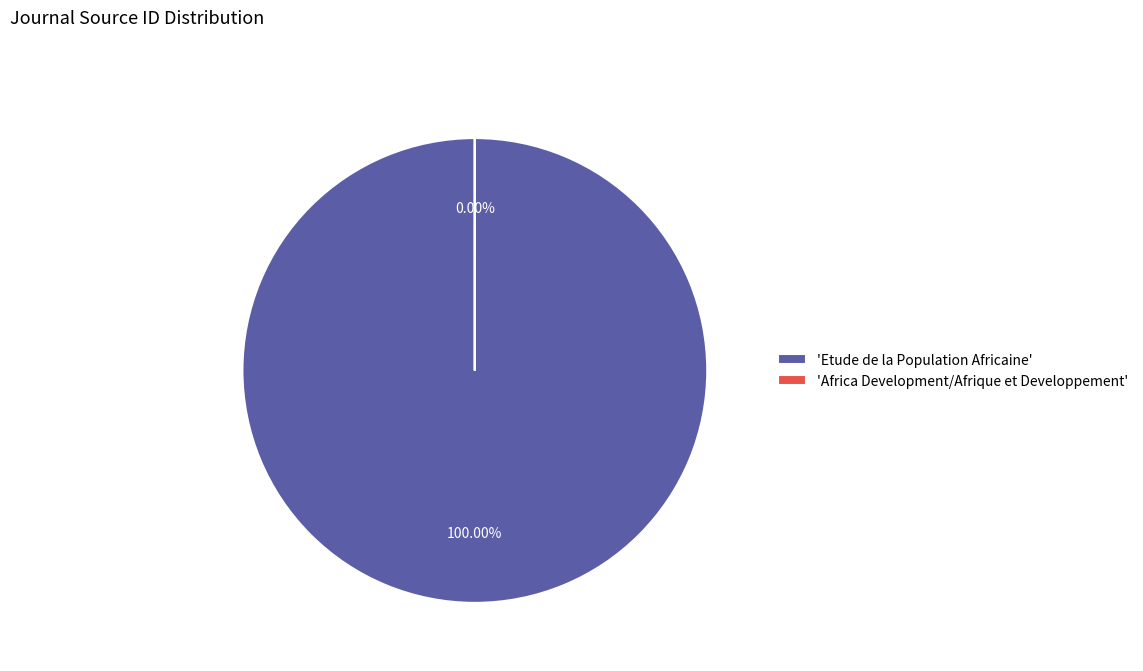

Which category has the biggest portion of the pie?

Etude de la Population Africaine